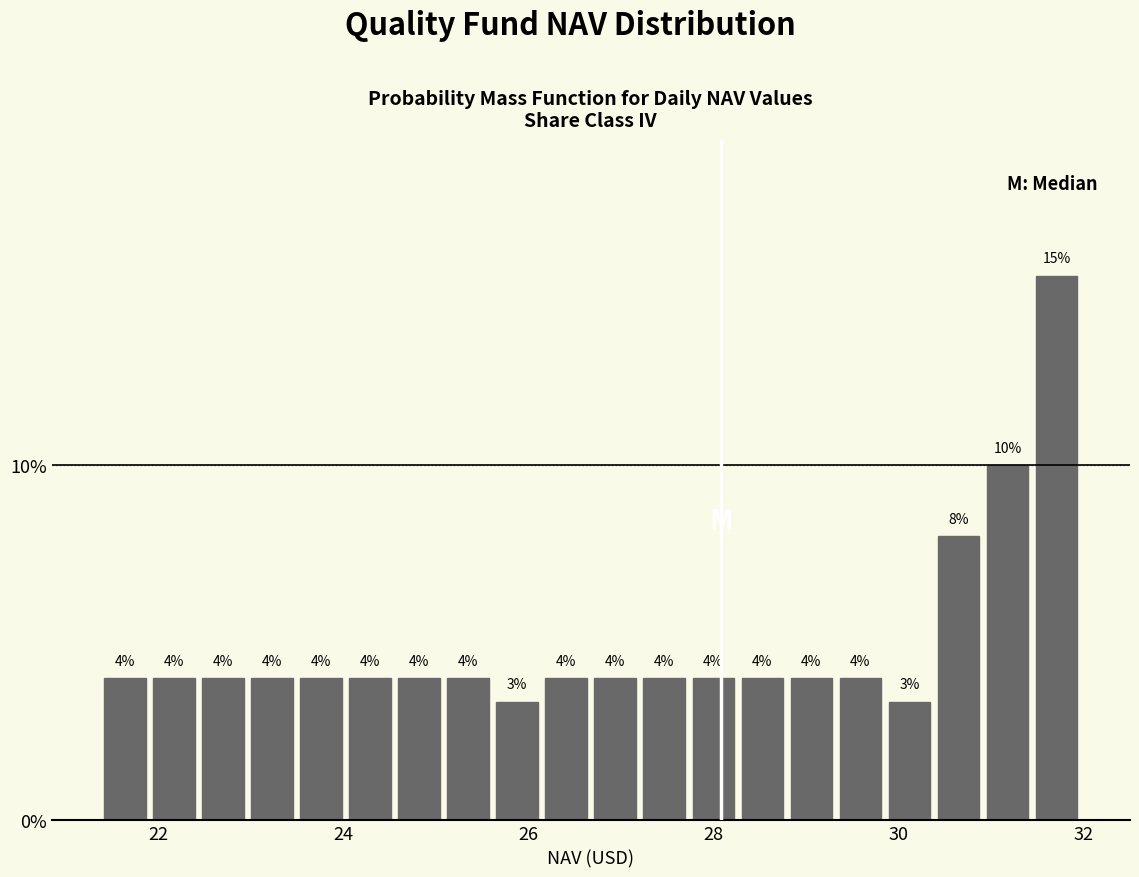

Read against the x-axis, roughly where is the centre of the tallest bar?

31.8